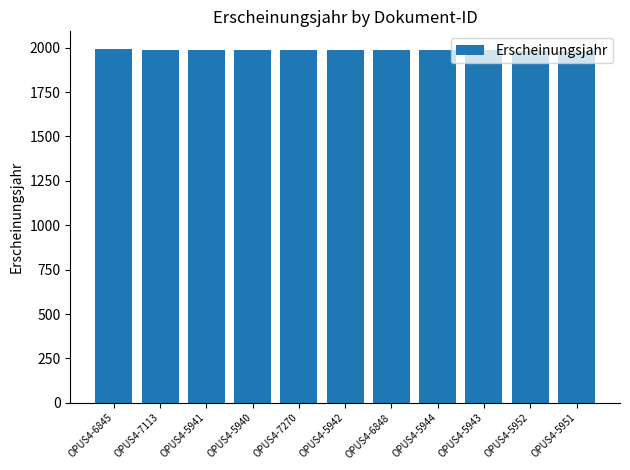

What is the value of the 2nd bar from the left?

1988